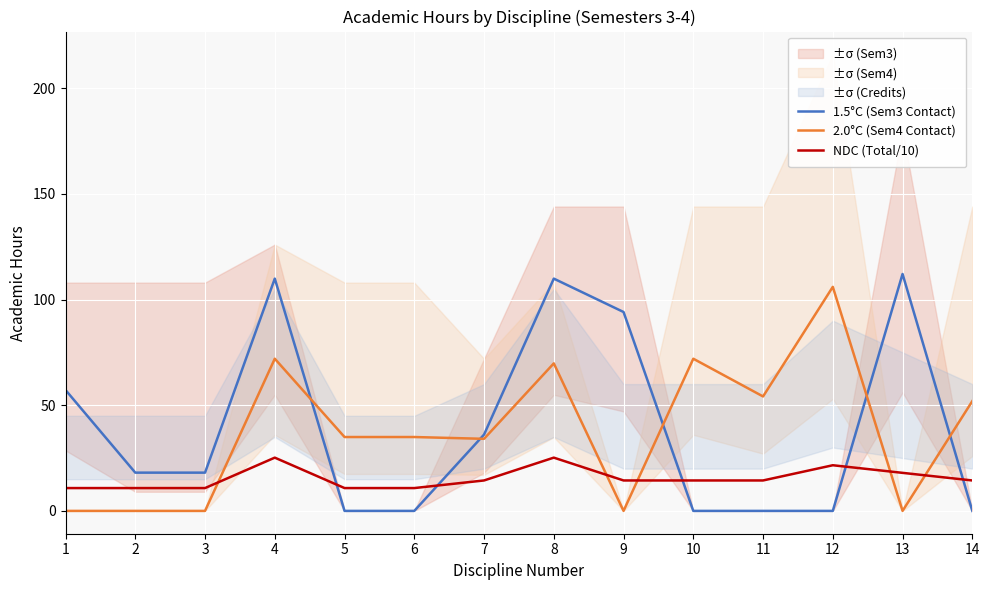

True or false: NDC (Total/10) has more than 2 points higher than both neighbors.

True